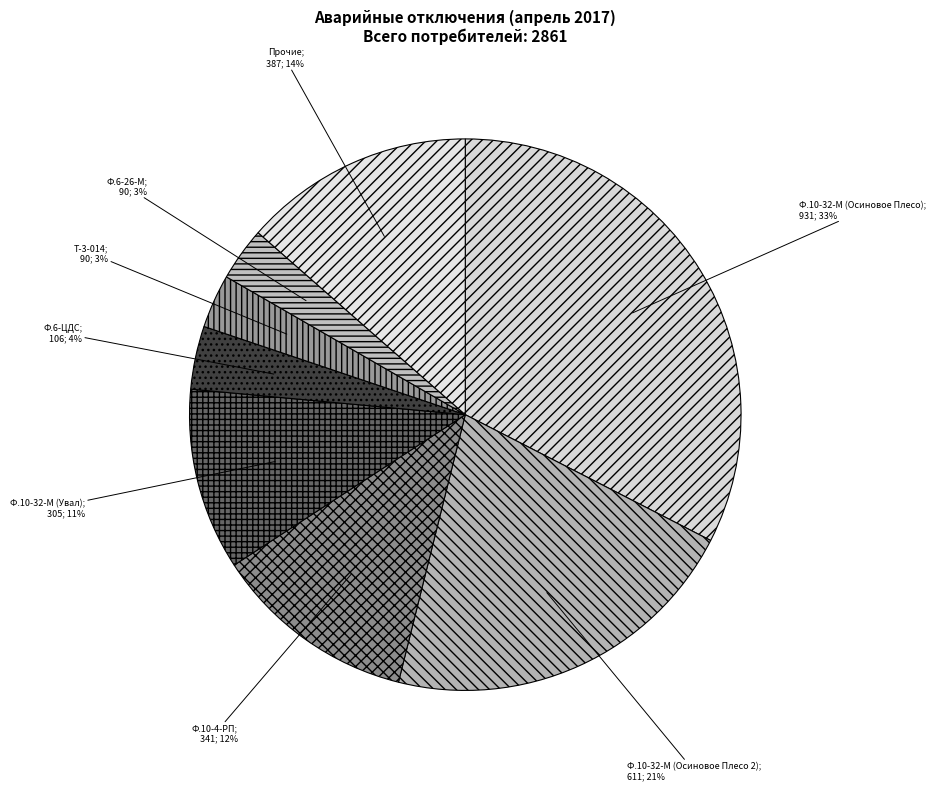

Count the number of slices in the pie.

8